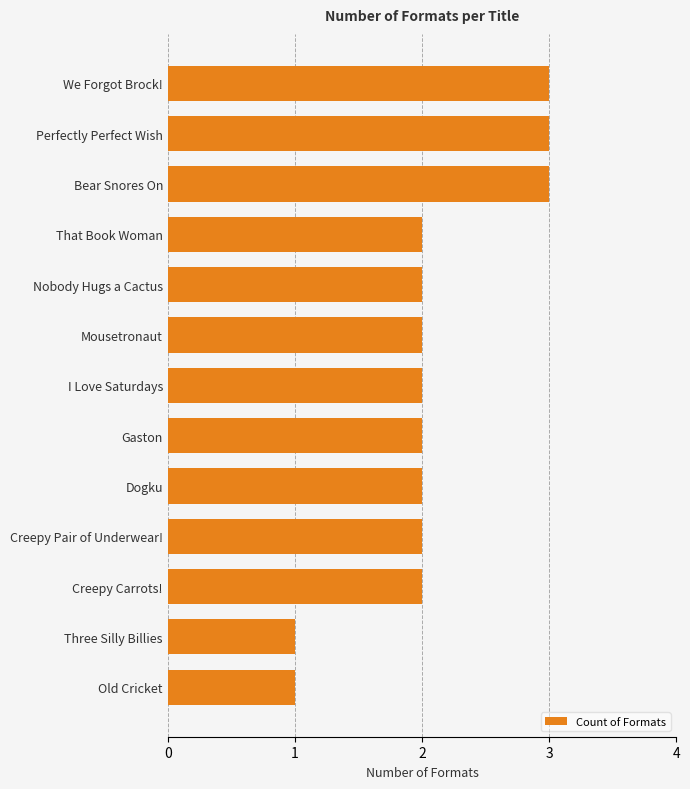

What is the ratio of the value at We Forgot Brock! to the value at Nobody Hugs a Cactus?

1.5